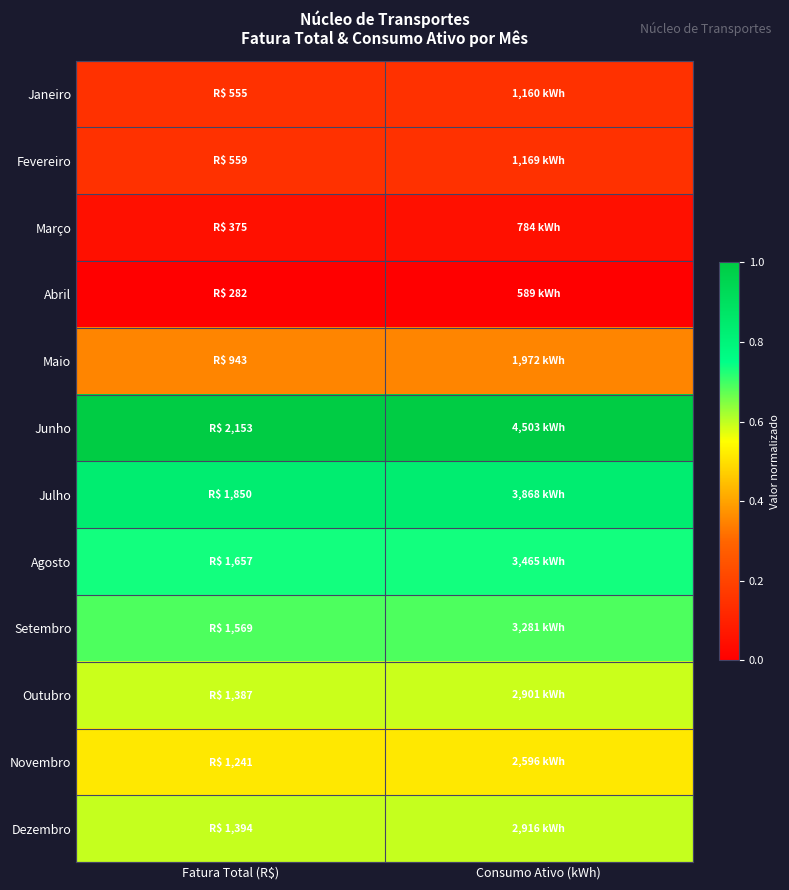

Count the number of data series in this chart.

12